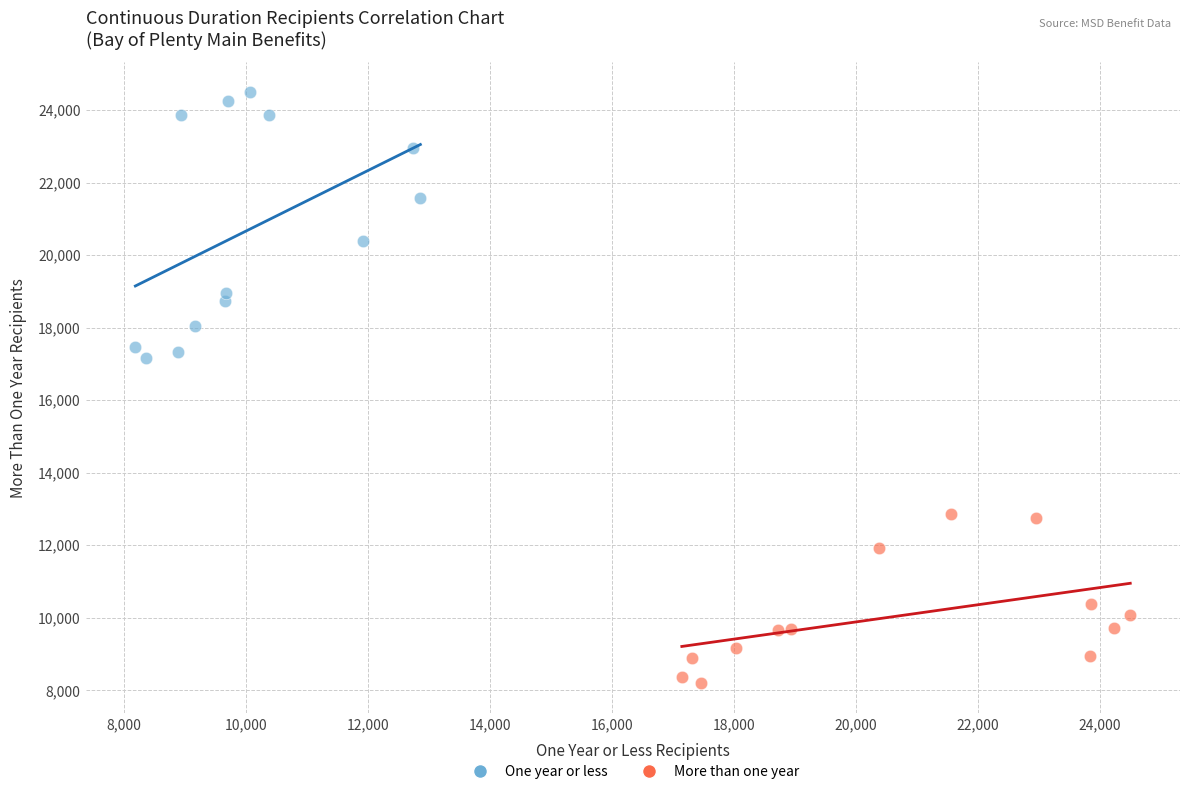

What are all the series names shown in the legend?

One year or less, More than one year